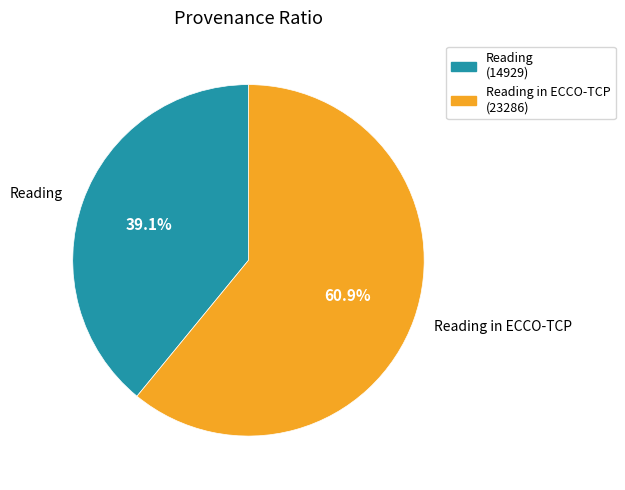

Between Reading and Reading in ECCO-TCP, which is larger?

Reading in ECCO-TCP